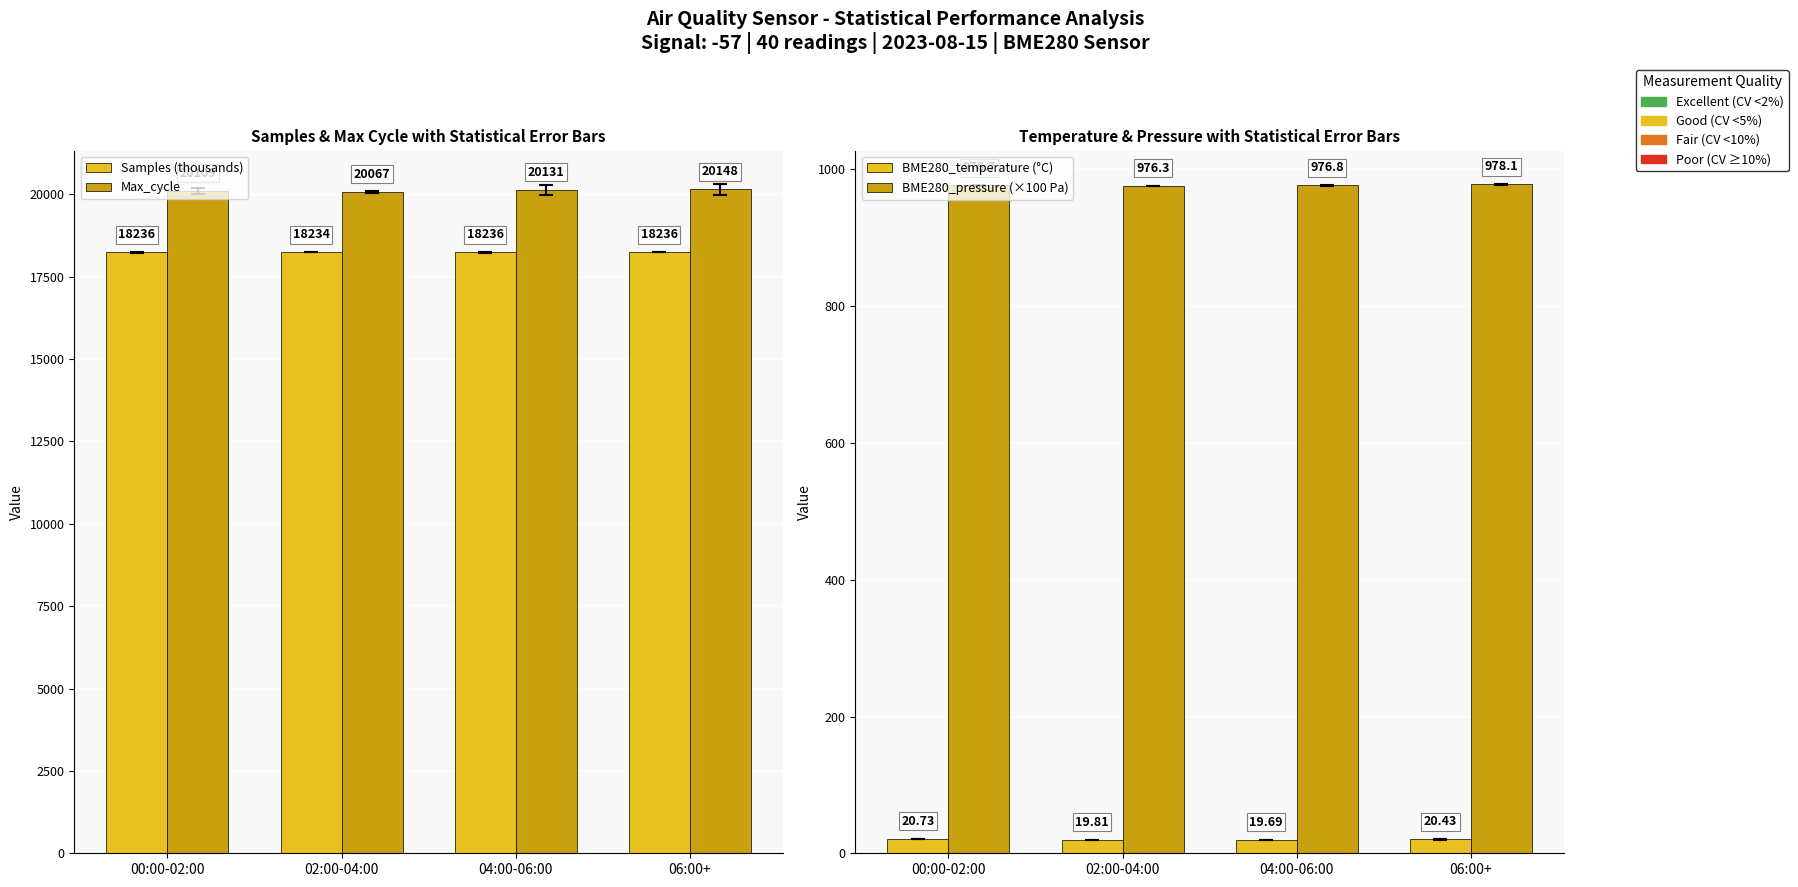

True or false: Samples (thousands) has a value of 18235.8 at 04:00-06:00.

True